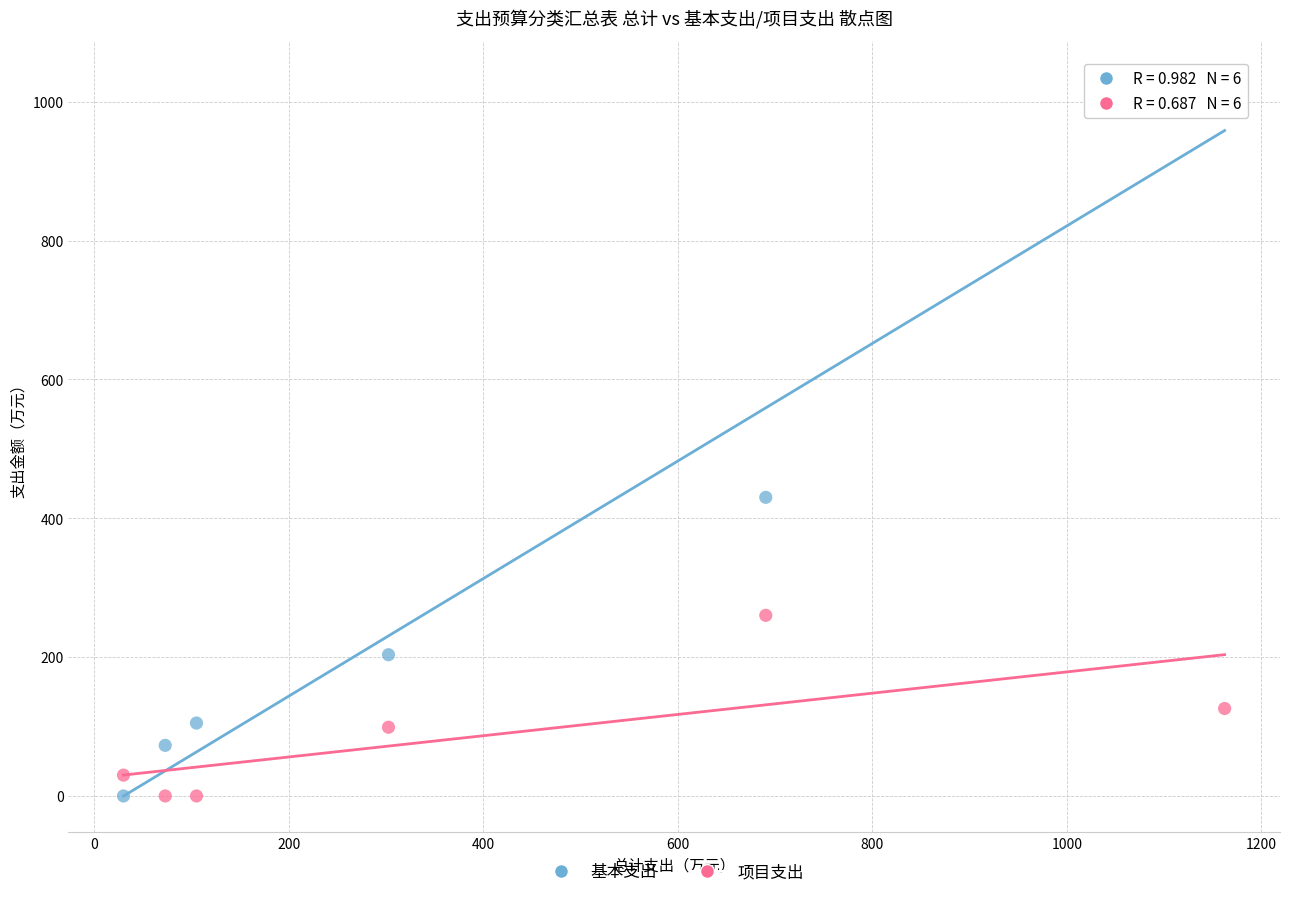

Across all data points, what is the average Y value?

196.9